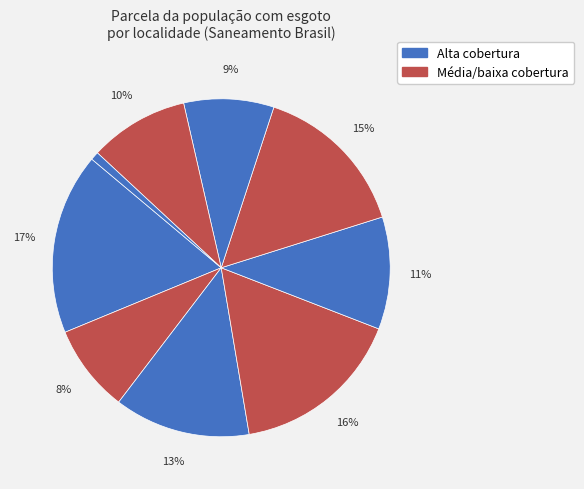

How many slices are in this pie chart?

9